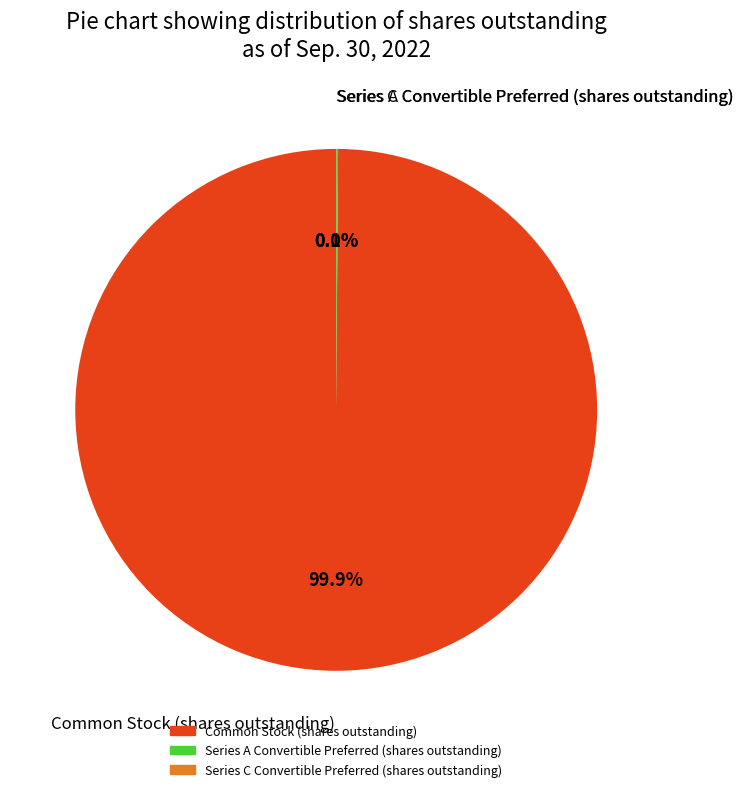

Is there any slice that represents more than half of the pie?

Yes